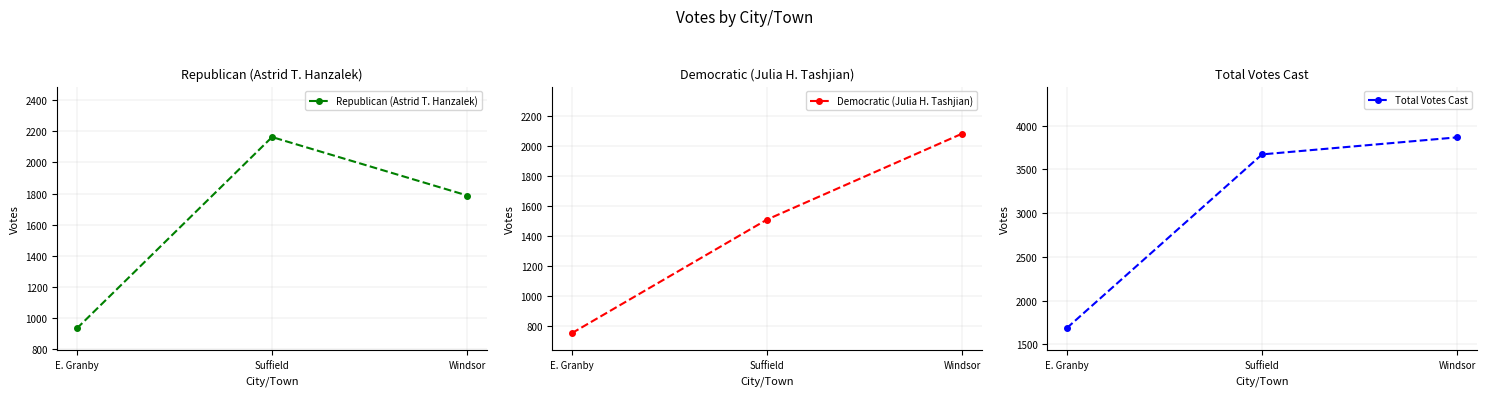

Reading right to left, extract all data points from this chart.

Republican (Astrid T. Hanzalek): 1787	2163	932
Democratic (Julia H. Tashjian): 2080	1509	754
Total Votes Cast: 3867	3672	1686